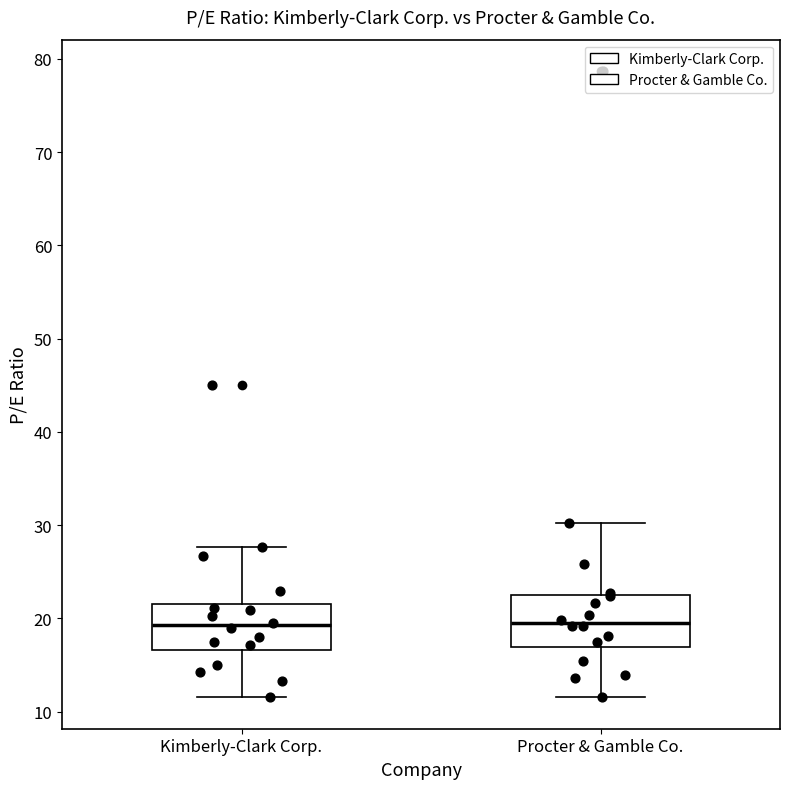

Reading left to right, transcribe this box plot: for each box, give where its median line is, the range the box spans, and where its two whiskers end, as read against the y-axis. The values are not printed on the chart, so give them approximately, as read against the axis.

Kimberly-Clark Corp.: median 19, box 17 to 22, whiskers 12 to 28
Procter & Gamble Co.: median 20, box 17 to 22, whiskers 12 to 30